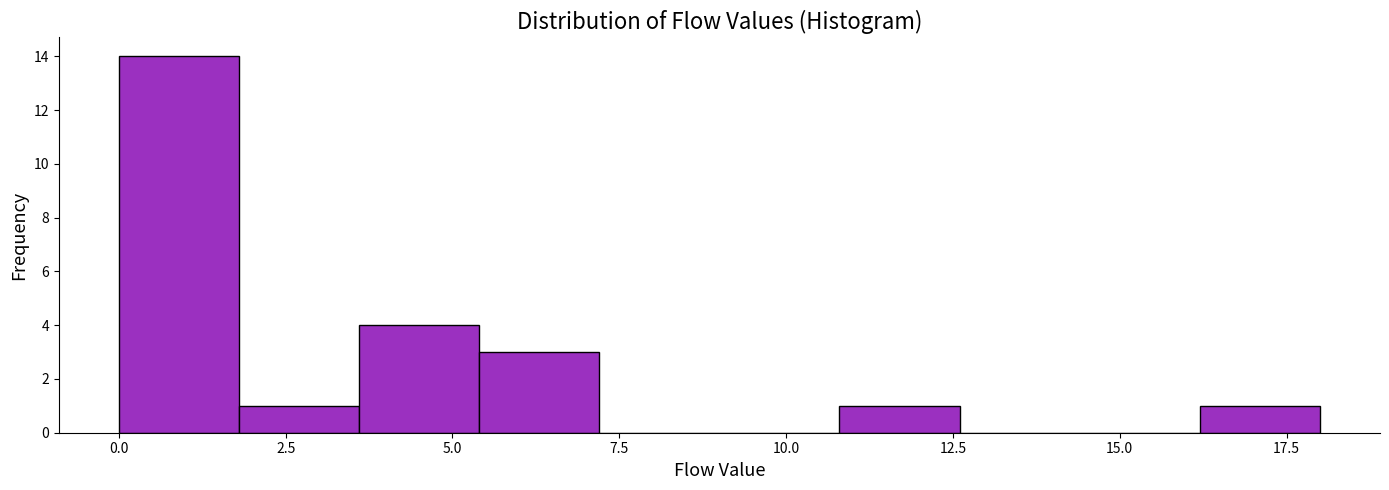

Around what value on the x-axis is the tallest bar? Give the approximate position of its centre, as read against the axis.

1.0